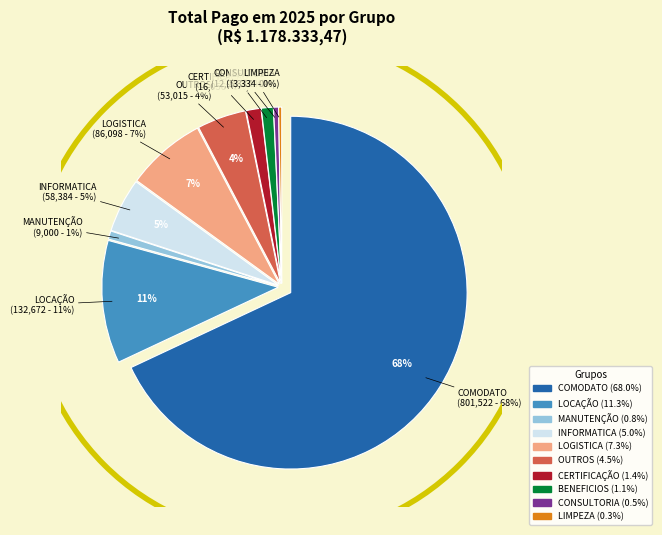

Is it true that COMODATO is 75% of the pie?

False